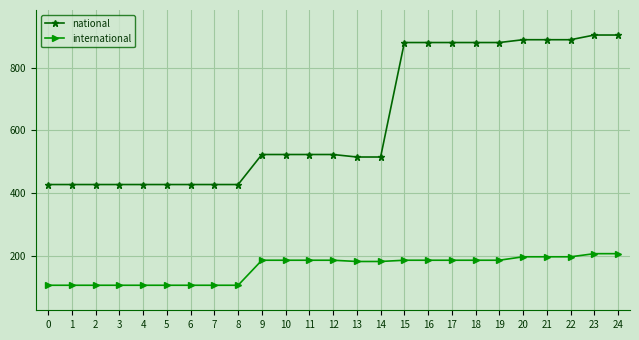

What is the sum of the international values at 16 and 7?

290